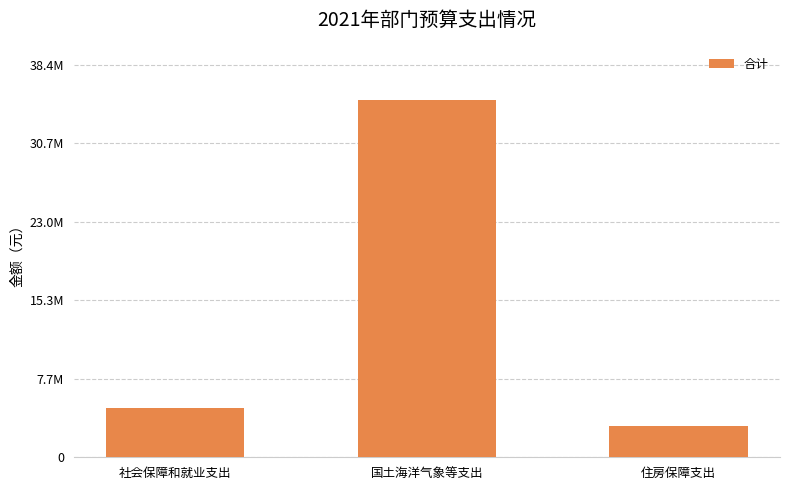

At which label does the data first exceed 4800662?

社会保障和就业支出